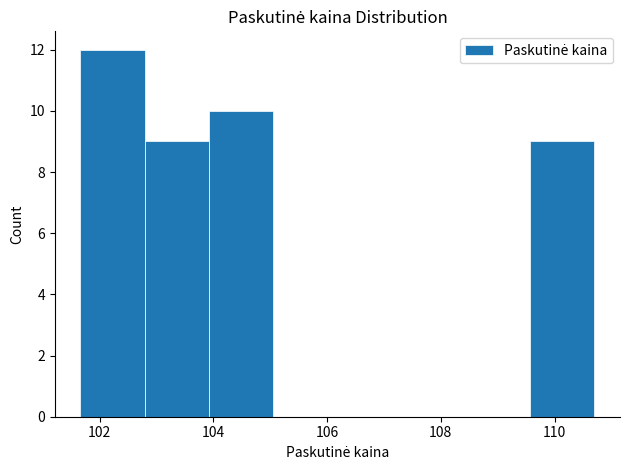

Reading left to right, list every bar in this chart as the range it spans on the x-axis followed by its height. Neither the bar edges nor the heights are printed on the chart, so give them approximately, as read against the axes.

101.6 to 102.8: 12
102.8 to 104.0: 9
104.0 to 105.0: 10
105.0 to 106.2: 0
106.2 to 107.4: 0
107.4 to 108.4: 0
108.4 to 109.6: 0
109.6 to 110.8: 9